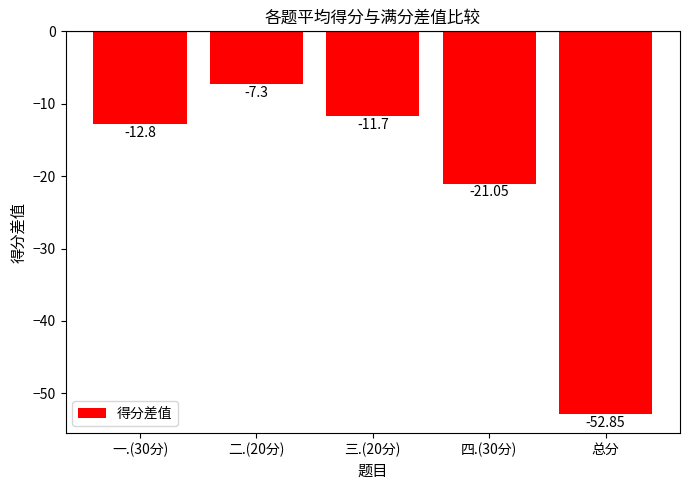

Which category has the highest value across all series?

二.(20分)